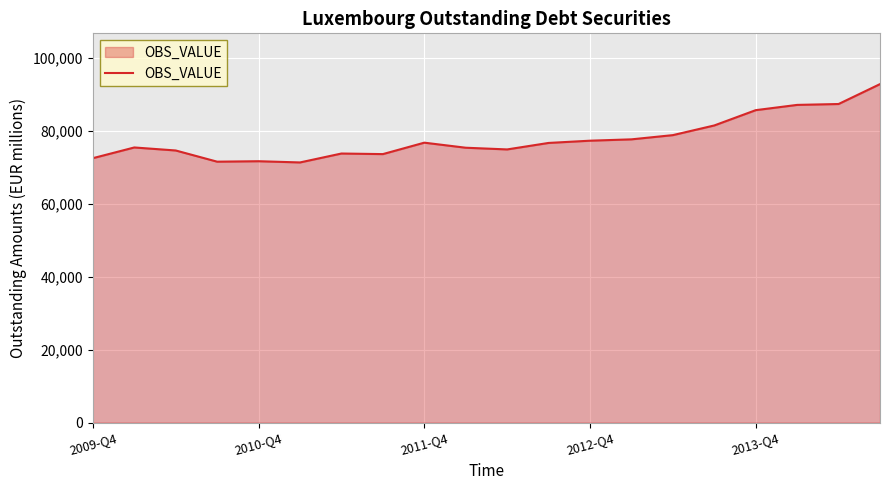

What is the smallest value displayed?

71305